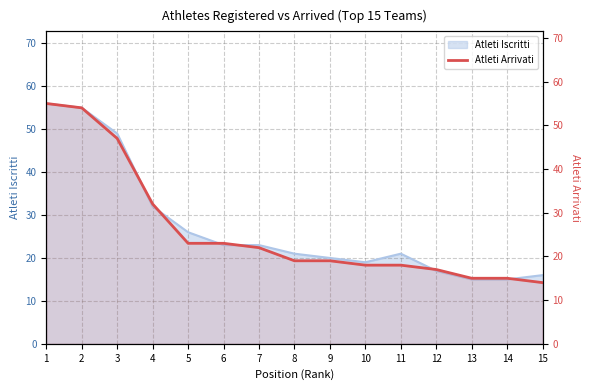

The chart shows a value of 31 at 3. True or false?

False